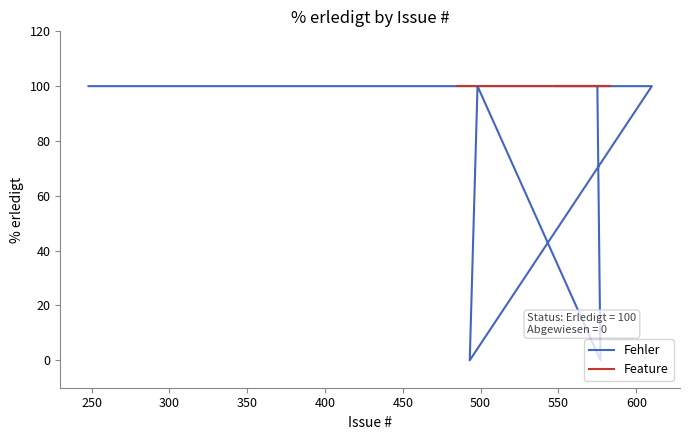

What is the difference between the maximum and minimum values?

100